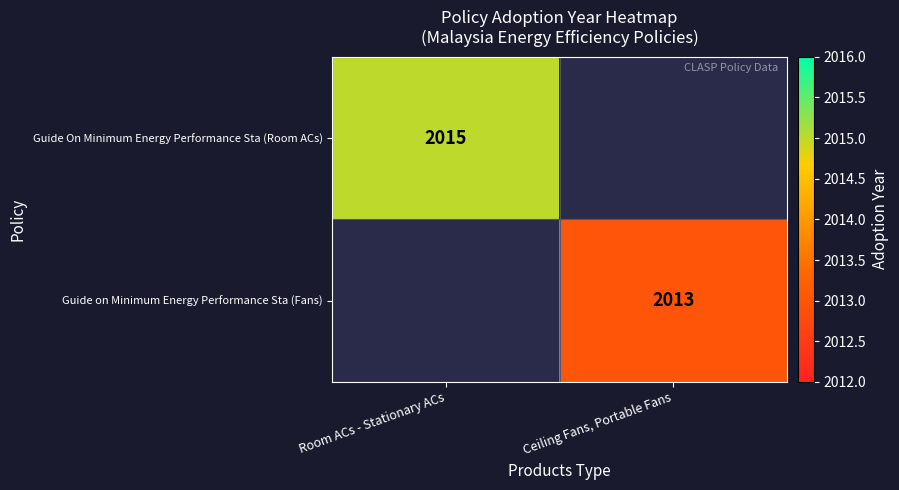

Is it true that Guide on Minimum Energy Performance Sta (Fans) equals 2013 at Ceiling Fans, Portable Fans?

True